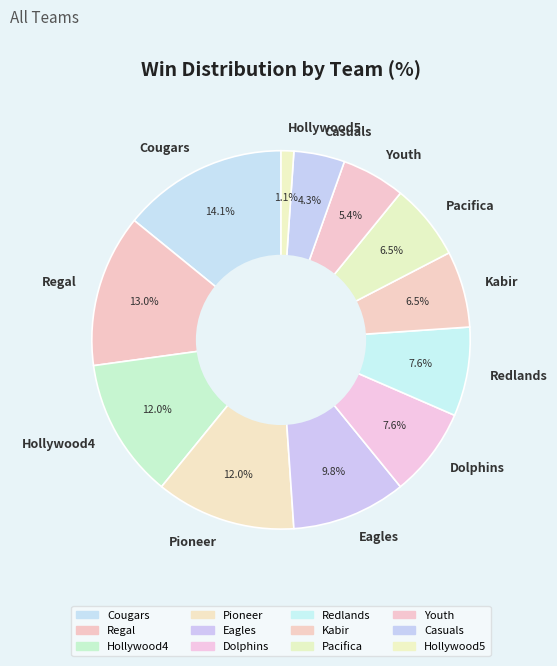

What is the smallest slice in the pie chart?

Hollywood5